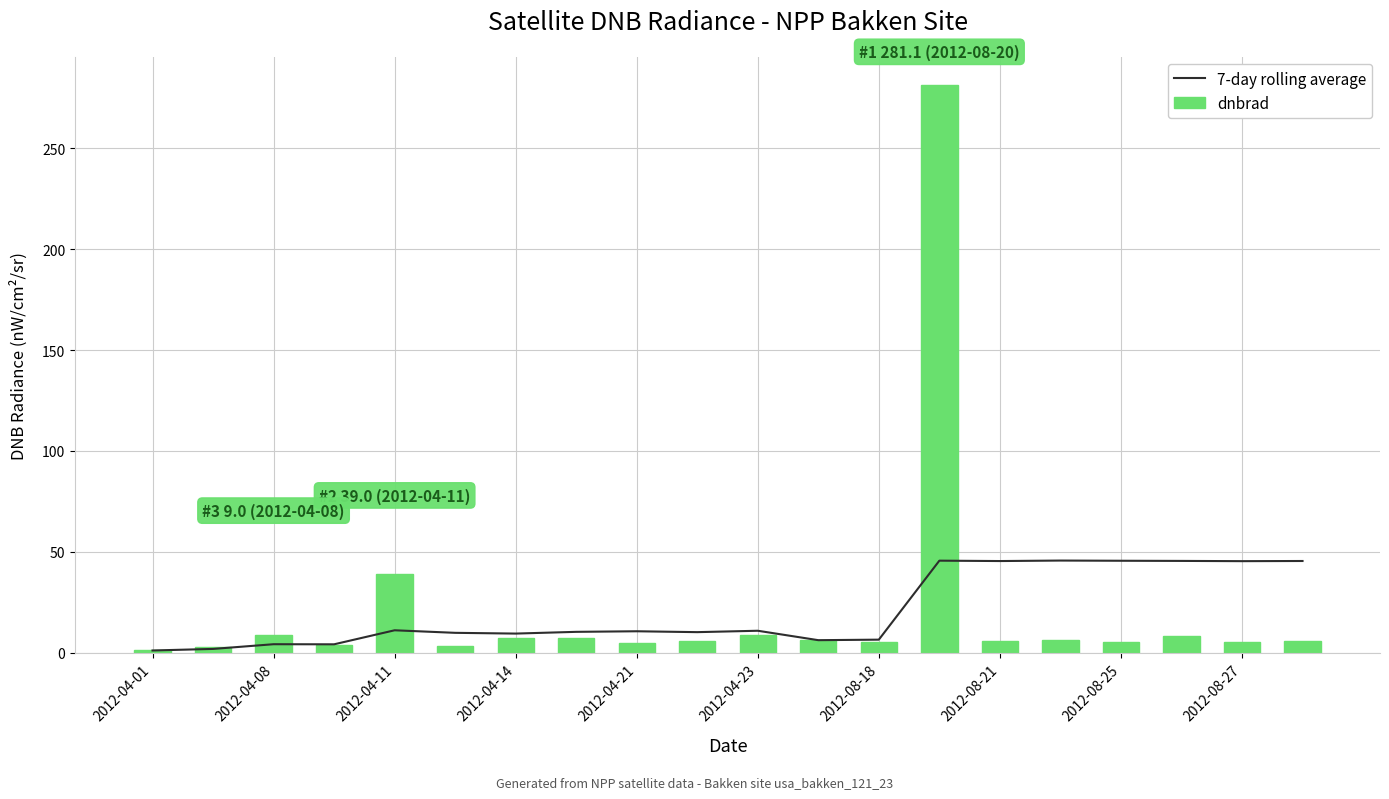

At how many categories does at least one series exceed 42?

7